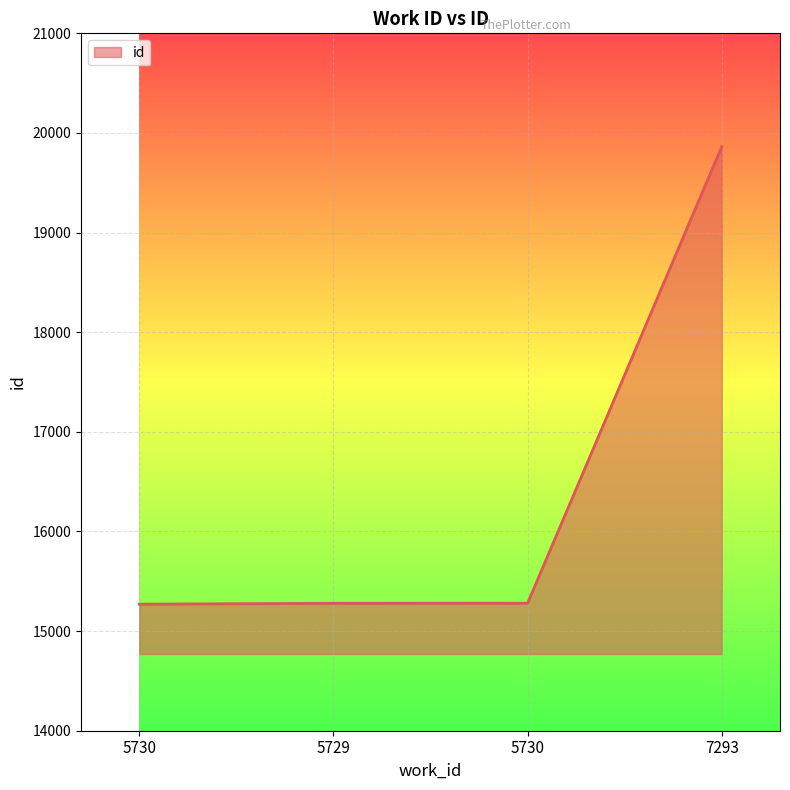

Rank the categories by value from lowest to highest.

5730, 5729, 5730, 7293